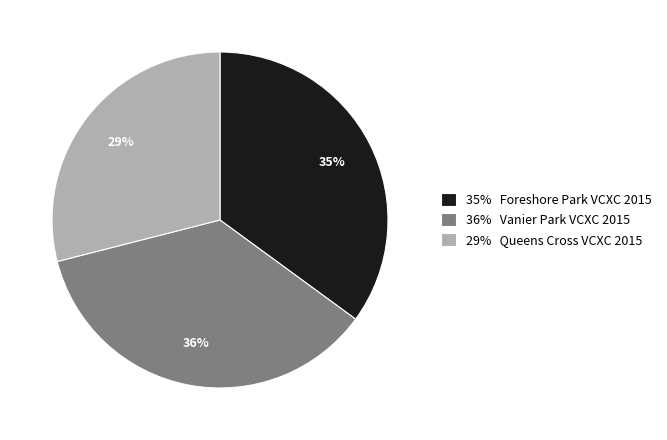

Does any single category account for the majority?

No